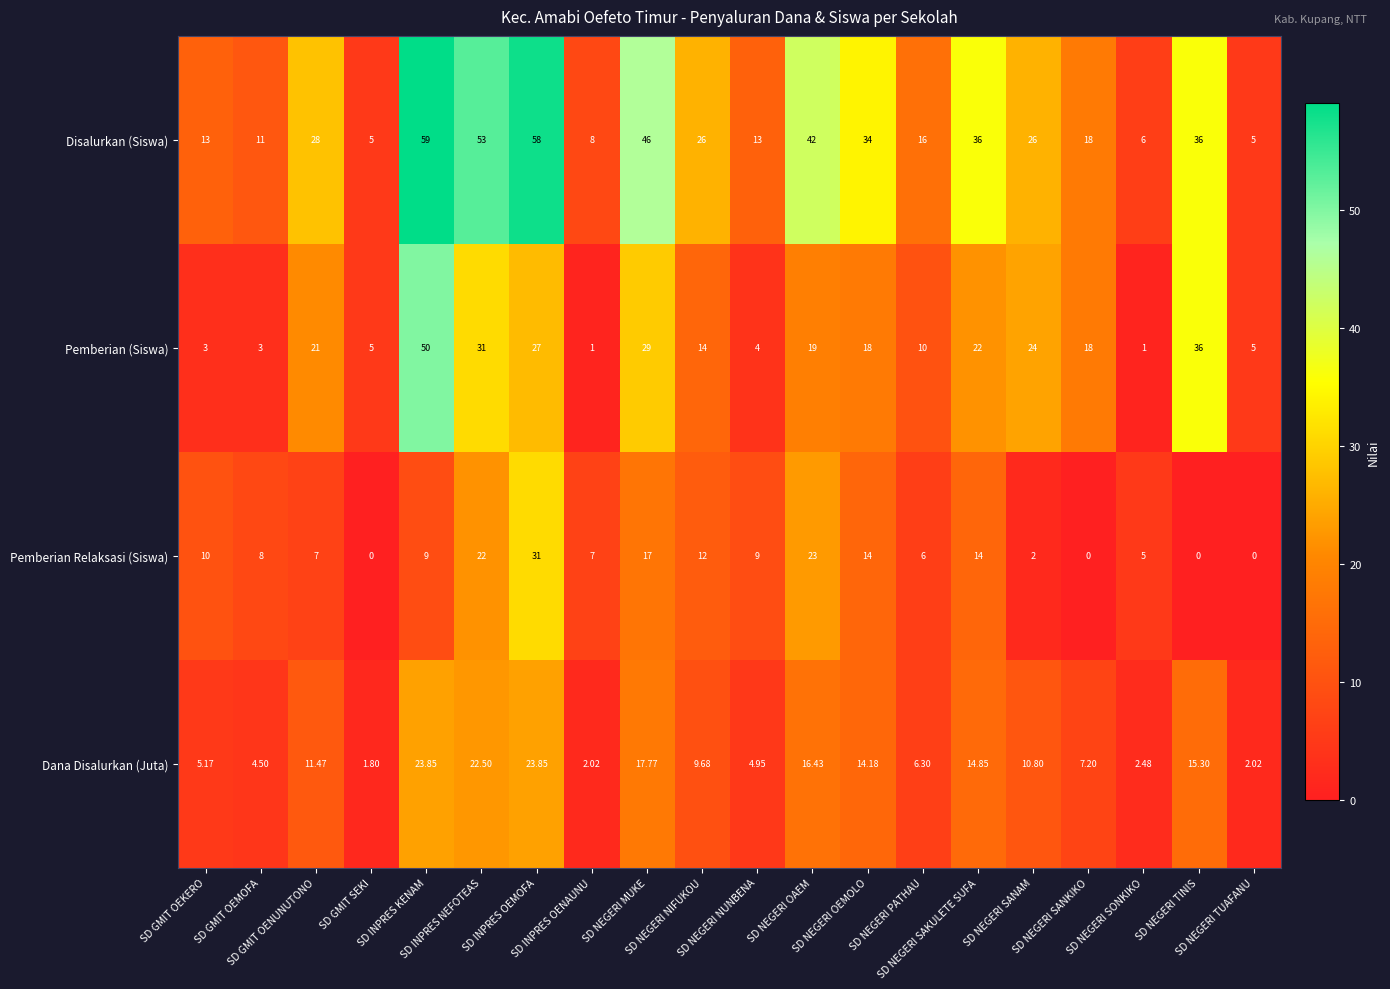

Which series has the largest range (max minus min)?

Disalurkan (Siswa)